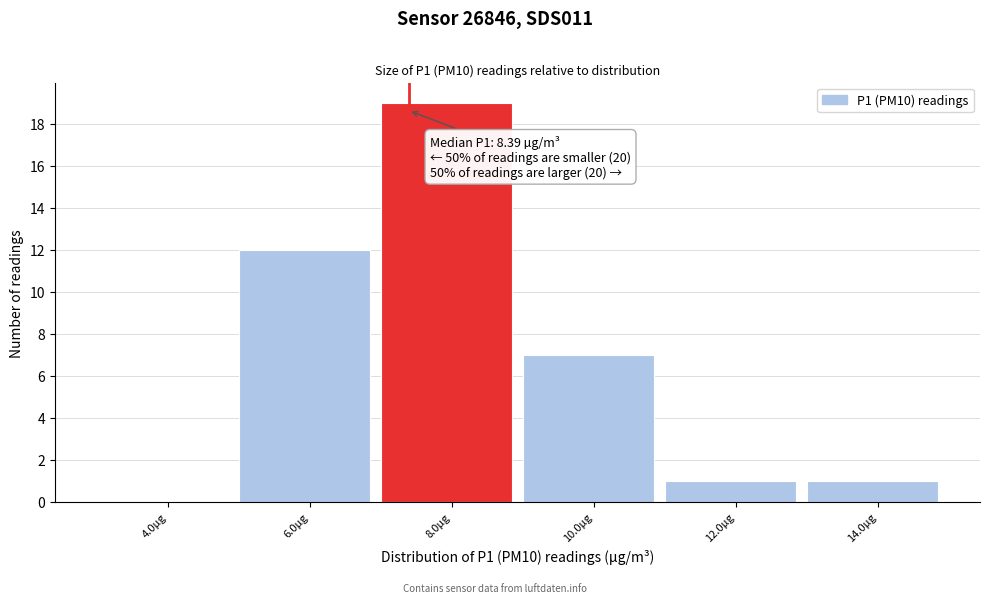

Reading left to right, what are all the values shown in this chart?

4.0µg=0	6.0µg=12	8.0µg=19	10.0µg=7	12.0µg=1	14.0µg=1